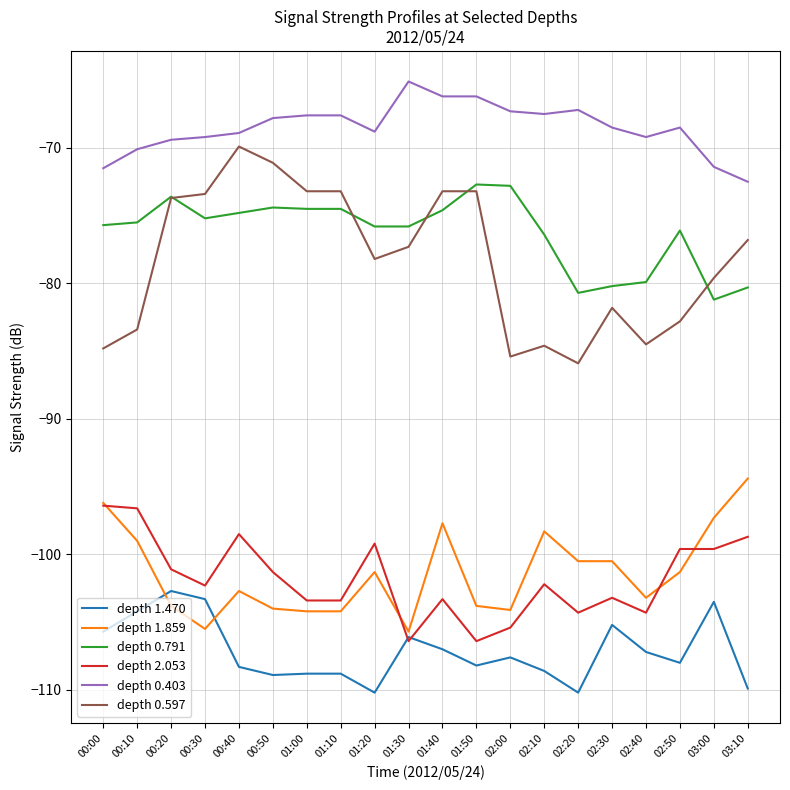

Which category has the highest value in the depth 0.597 series?

00:40